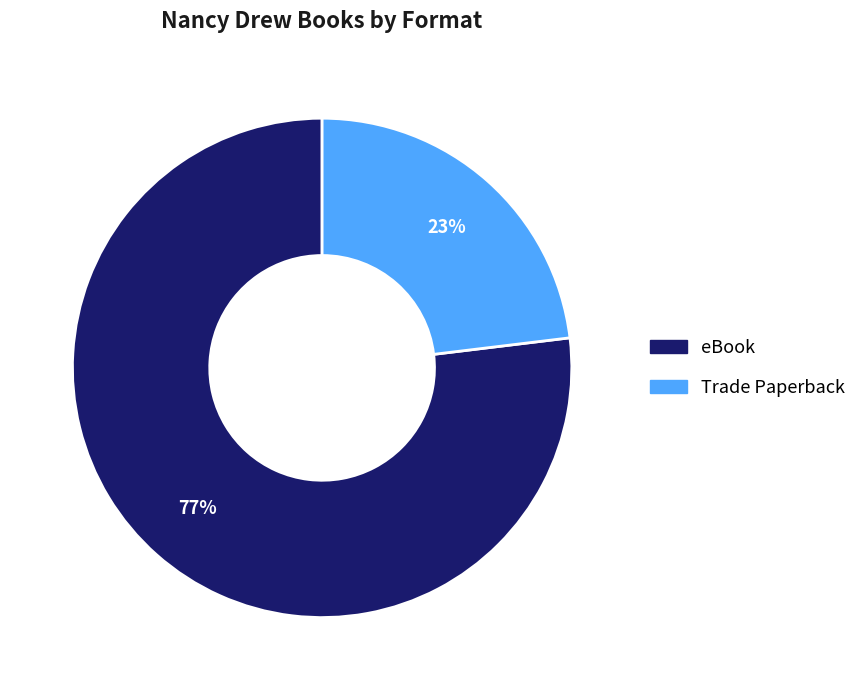

To the nearest percent, what is the difference between the eBook and Trade Paperback slice percentages?

54%